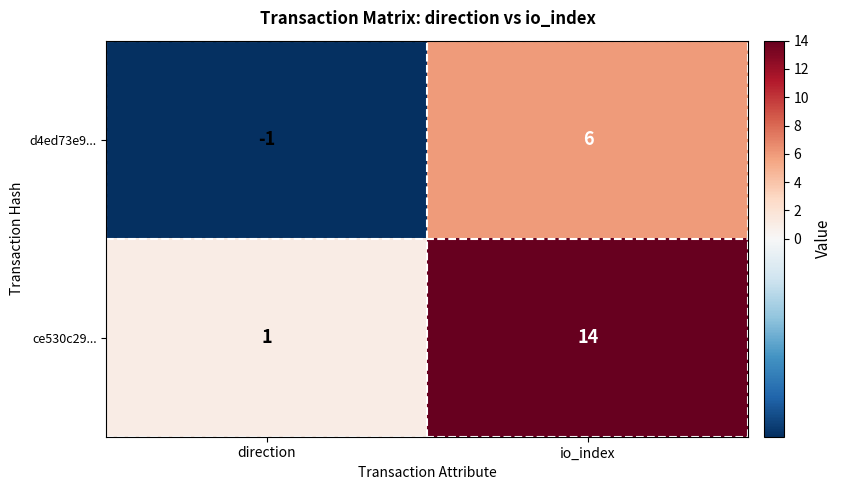

Reading left to right, what are all the values shown in this chart?

d4ed73e9...: direction=-1	io_index=6
ce530c29...: direction=1	io_index=14